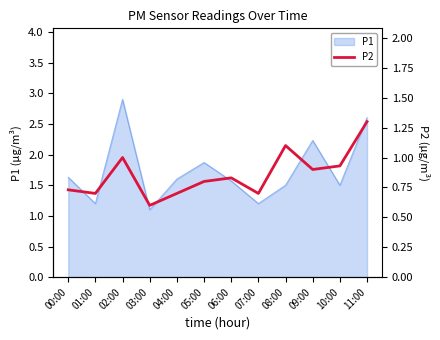

What is the smallest value displayed?

0.6